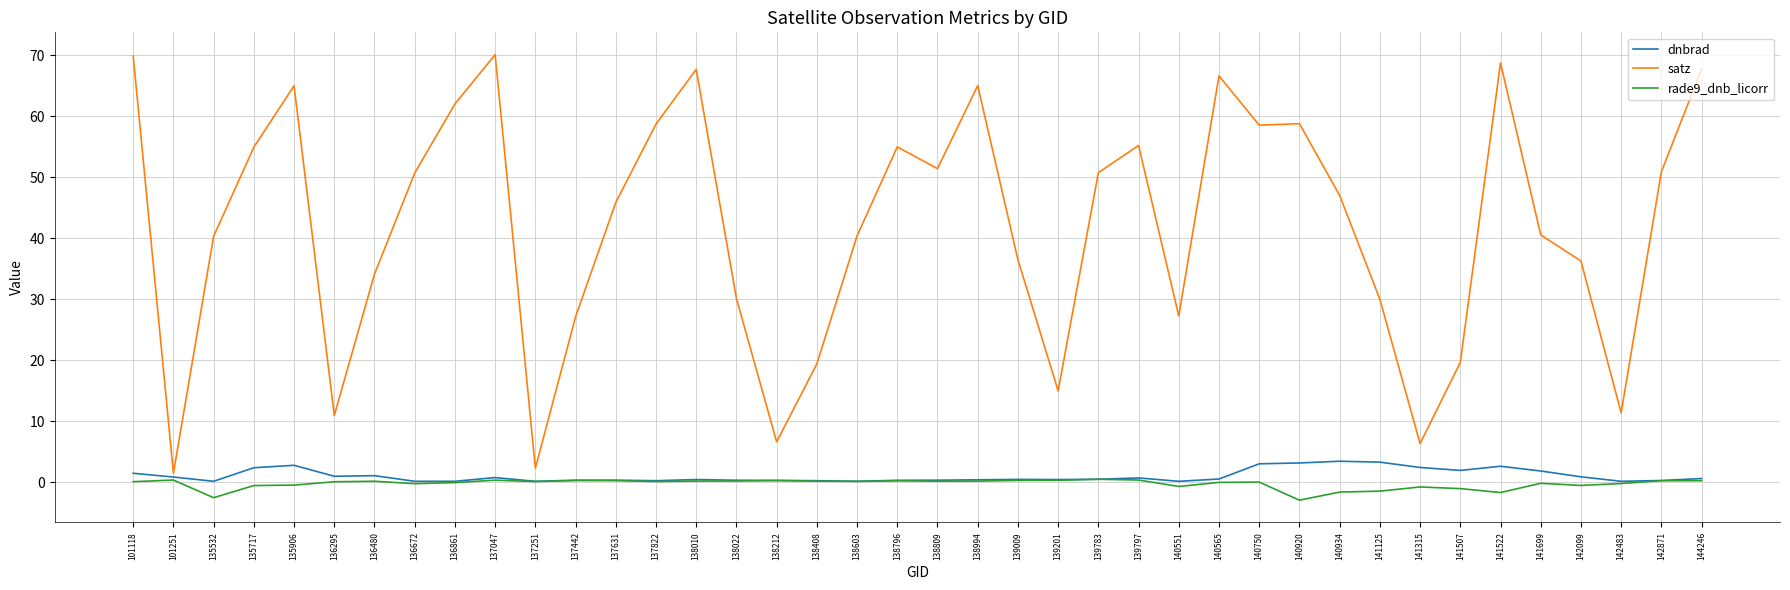

Count the number of data series in this chart.

3